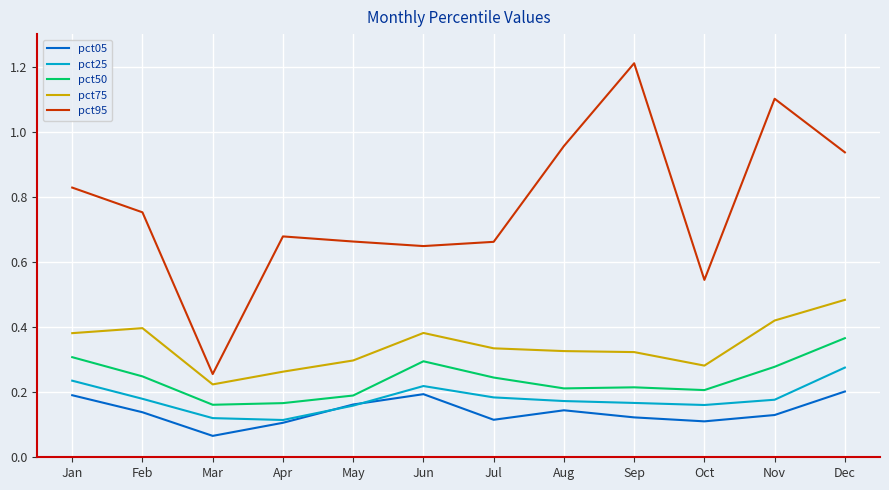

Between Feb and Nov, which series saw the biggest shift?

pct95